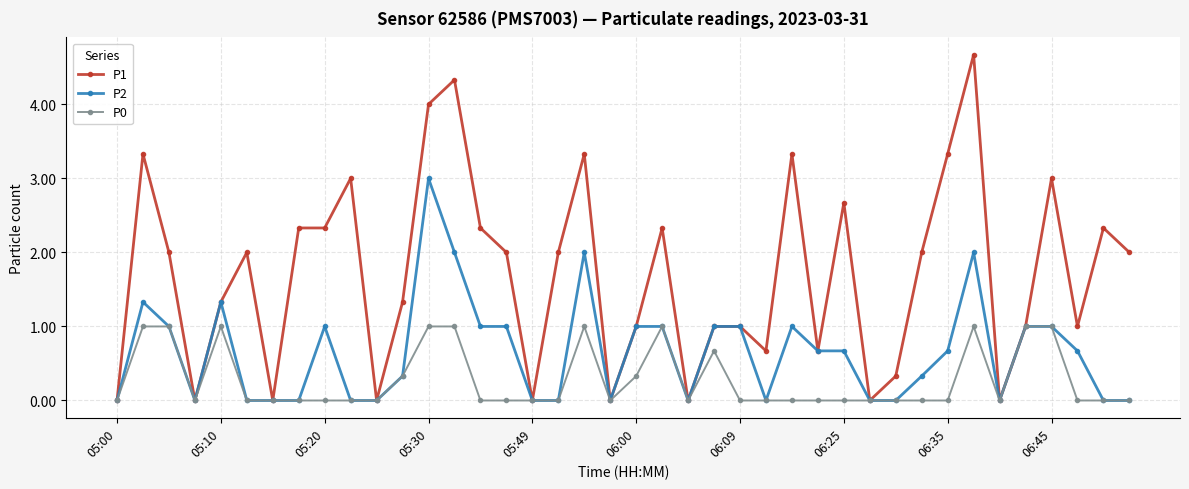

How many categories are shown in the chart?

40